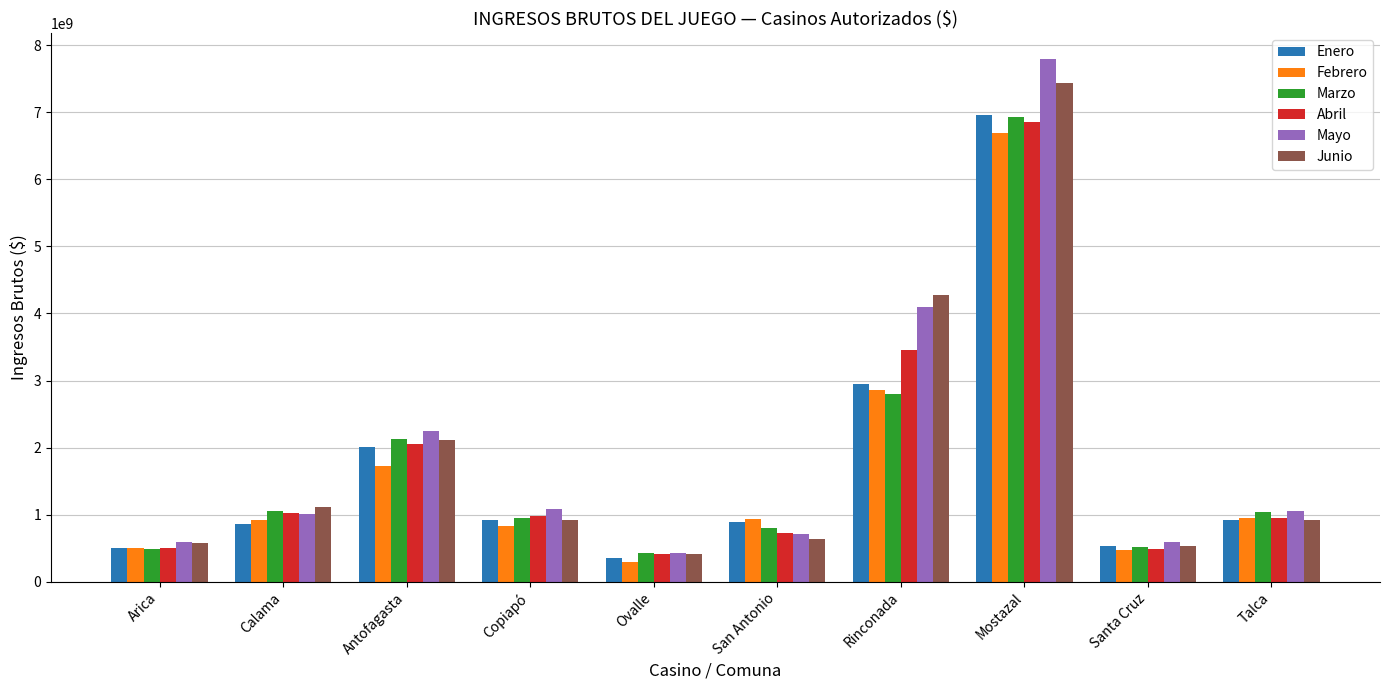

At how many categories does at least one series exceed 6378890121?

1